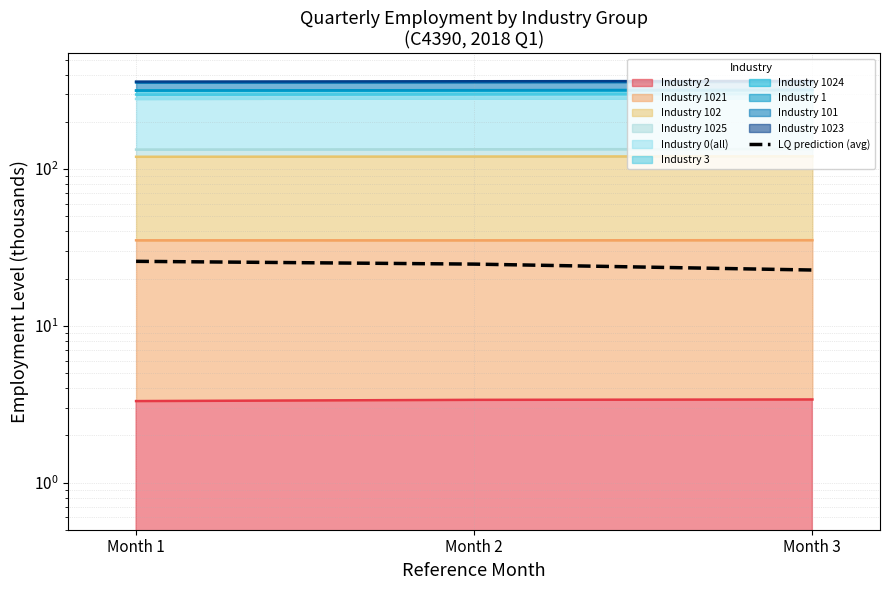

What is the value of the 1st point from the left?

25.8